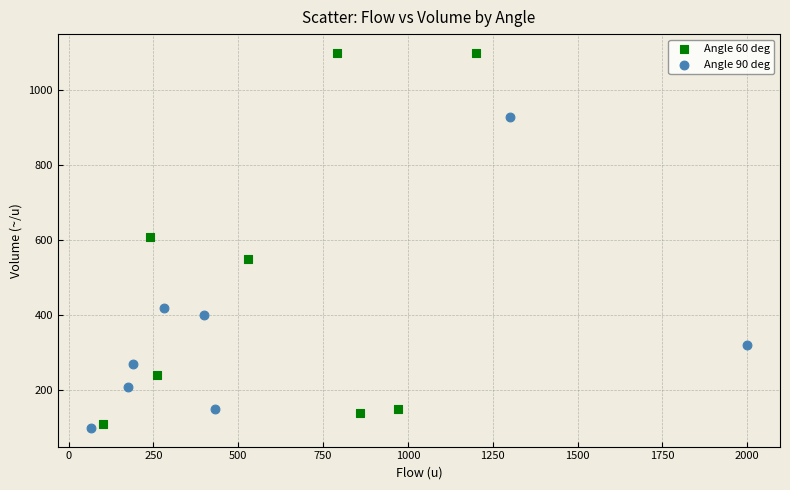

Which series has the widest spread of Y values?

Angle 60 deg